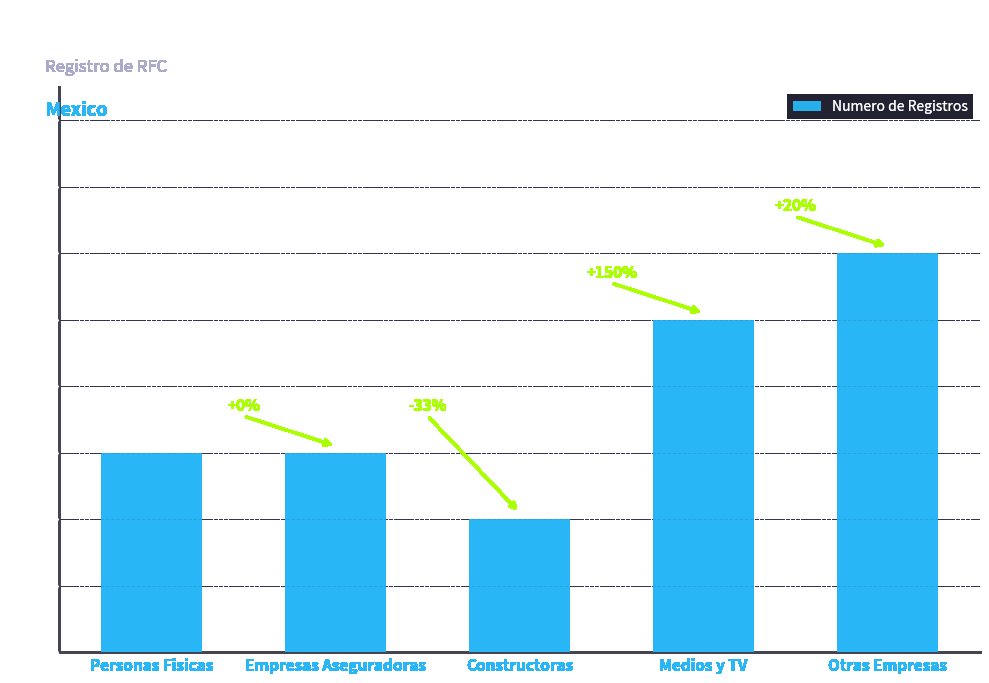

The value at Otras Empresas is 6. True or false?

True